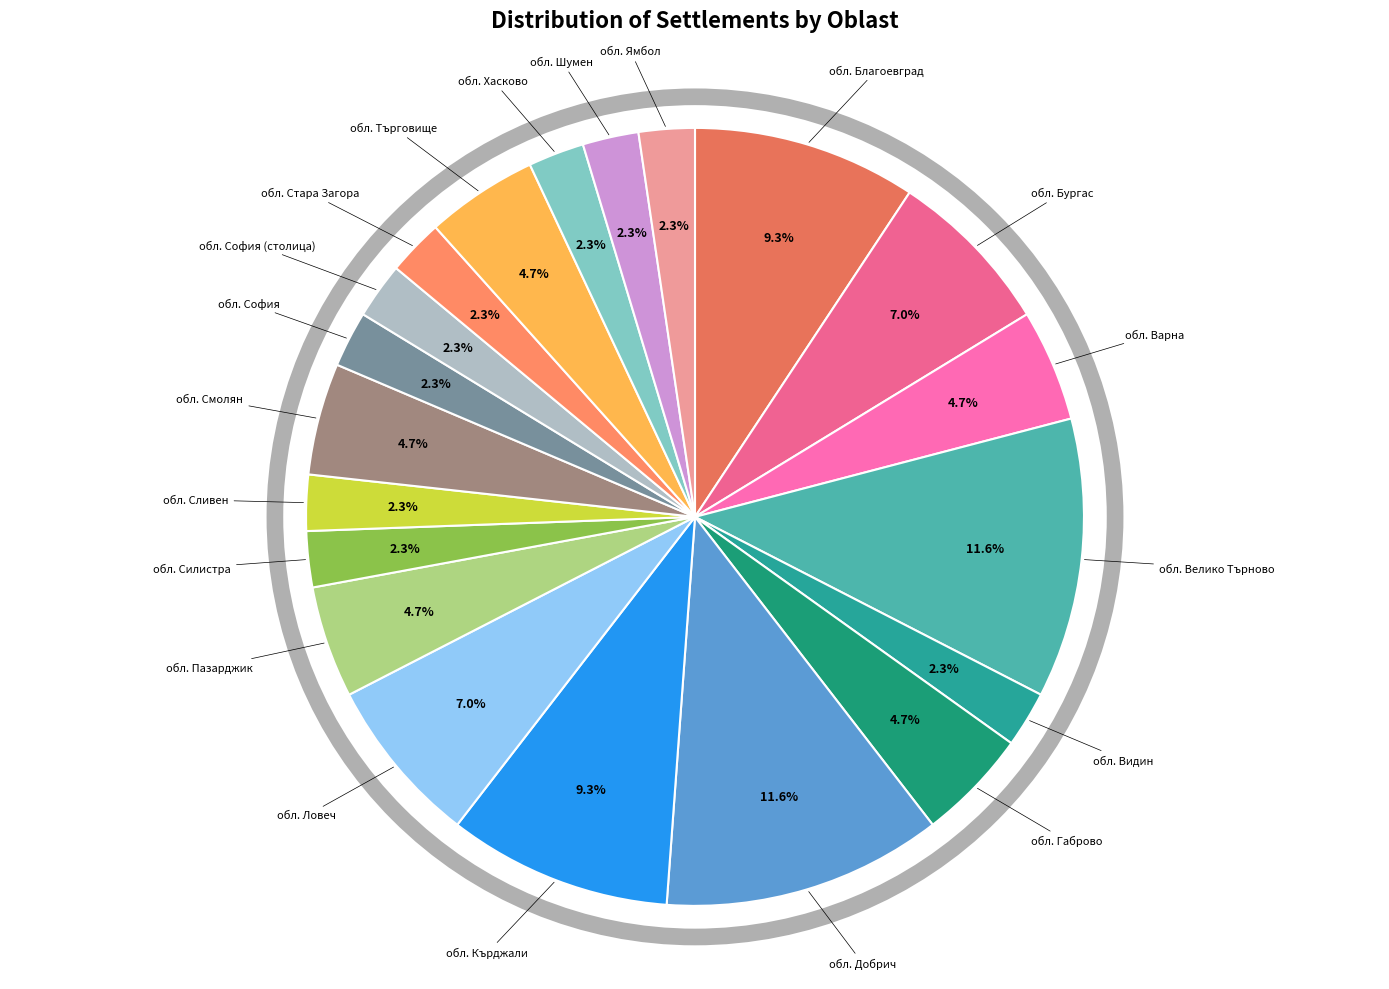

Does обл. Бургас represent more than half of the total?

No